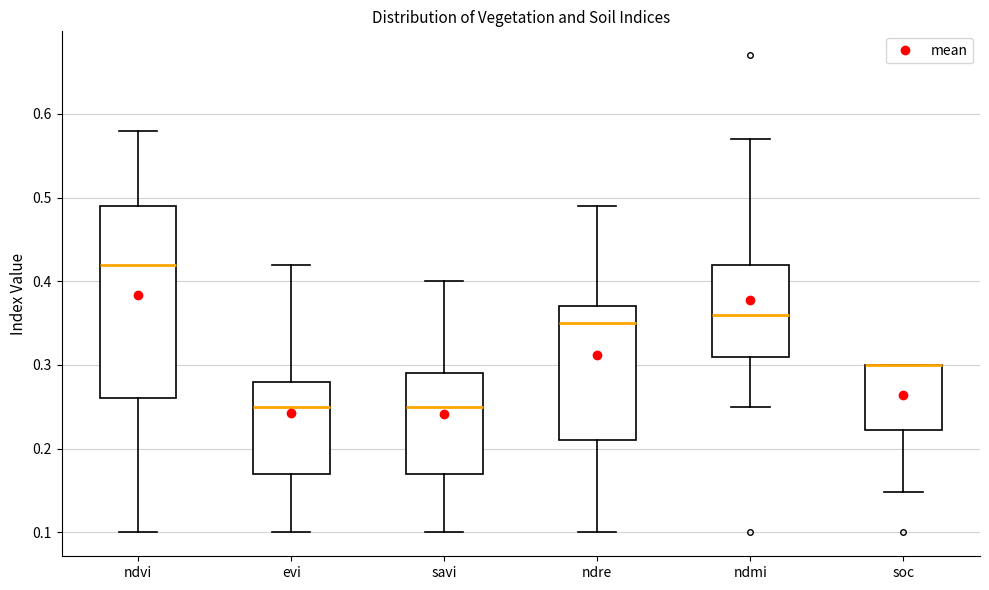

Reading left to right, transcribe this box plot: for each box, give where its median line is, the range the box spans, and where its two whiskers end, as read against the y-axis. The values are not printed on the chart, so give them approximately, as read against the axis.

ndvi: median 0.42, box 0.26 to 0.49, whiskers 0.10 to 0.58
evi: median 0.25, box 0.17 to 0.28, whiskers 0.10 to 0.42
savi: median 0.25, box 0.17 to 0.29, whiskers 0.10 to 0.40
ndre: median 0.35, box 0.21 to 0.37, whiskers 0.10 to 0.49
ndmi: median 0.36, box 0.31 to 0.42, whiskers 0.25 to 0.57
soc: median 0.30 (drawn on the box's upper edge), box 0.22 to 0.30, whiskers 0.15 to 0.30